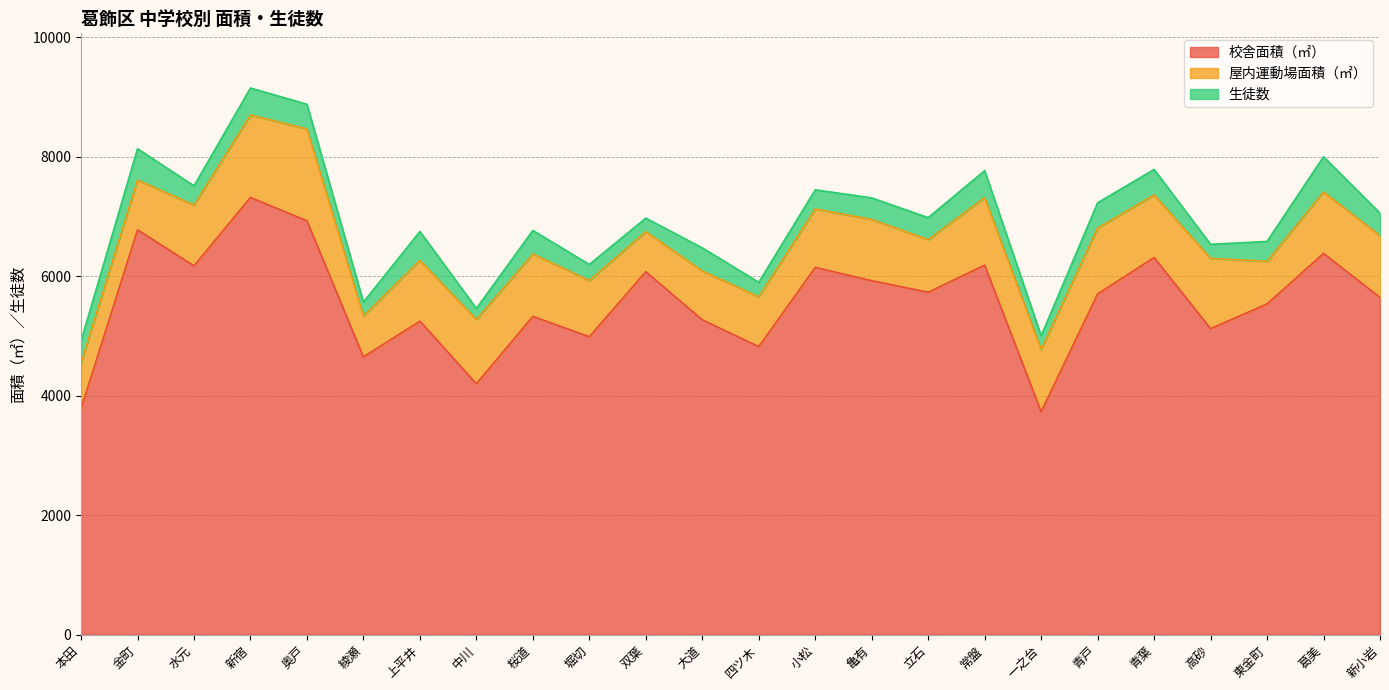

True or false: 生徒数 and 屋内運動場面積（㎡） cross at least once.

False